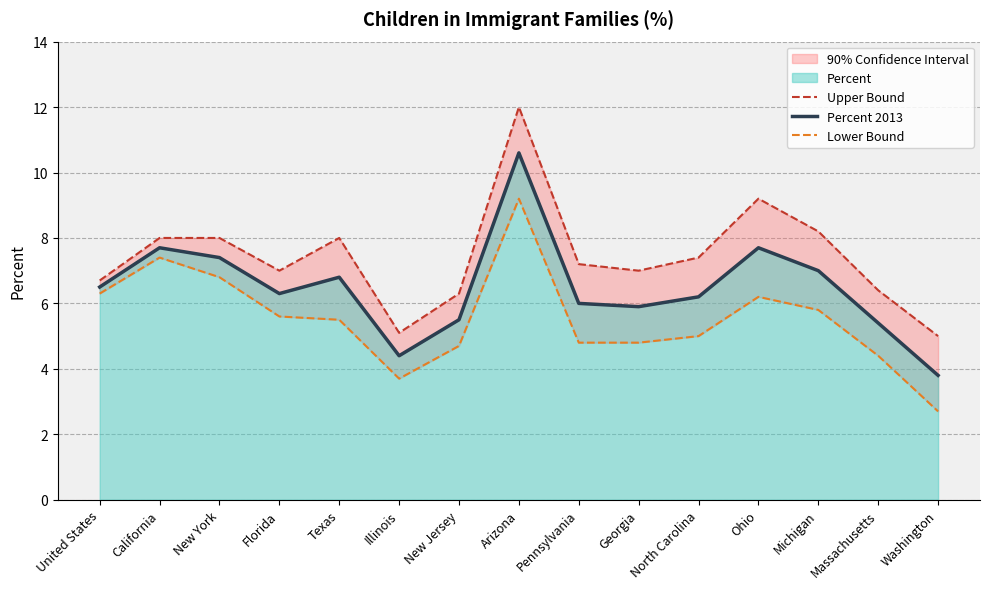

What is the total value across all series at United States?

19.5